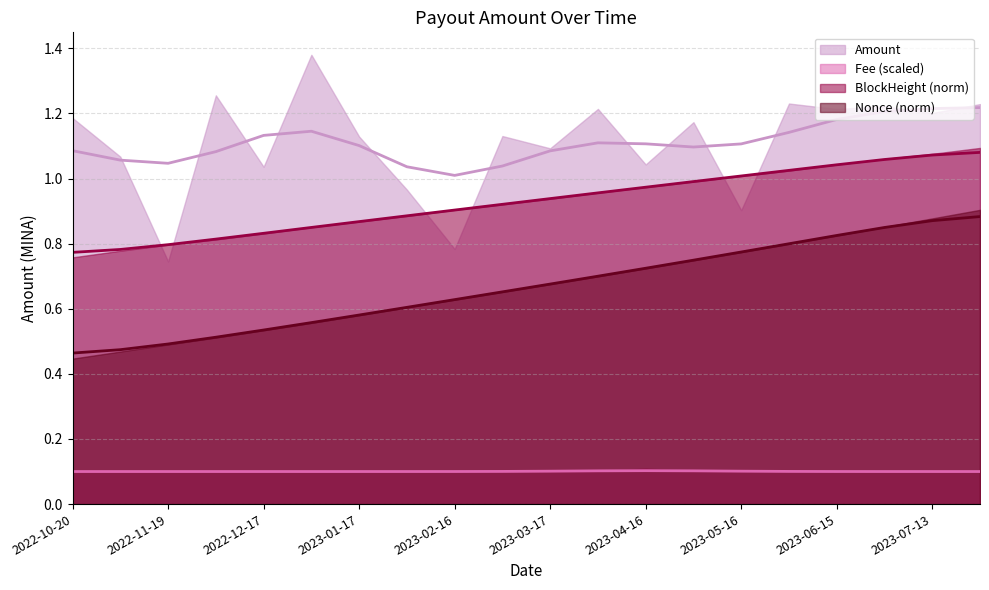

What is the value of the Nonce_norm point at the 17th from the left?

0.8